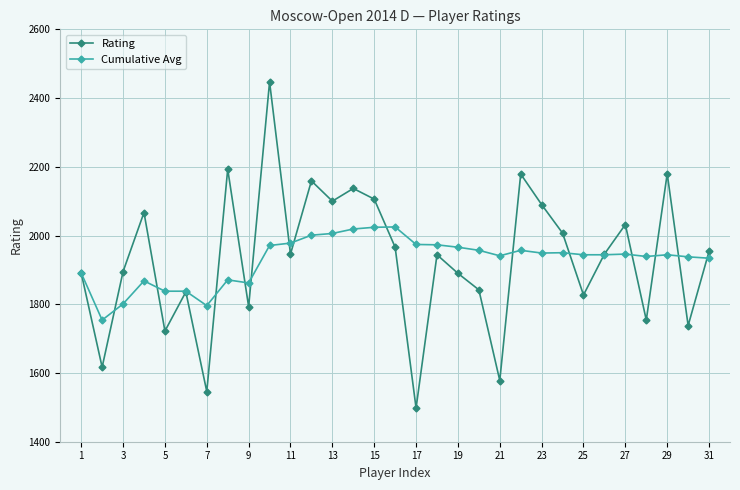

How many lines are shown in the chart?

2